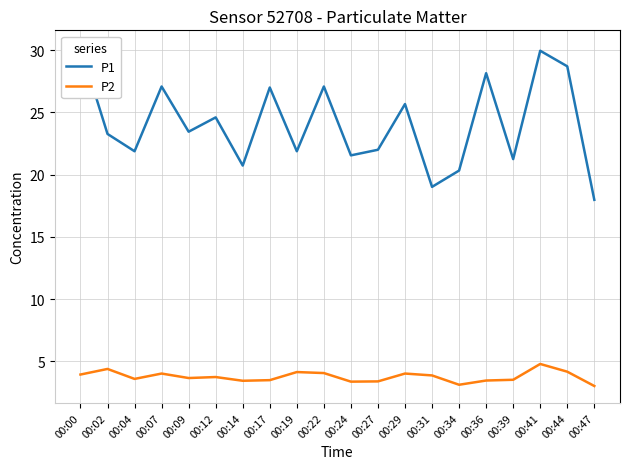

Between 00:31 and 00:44, which is larger?

00:44